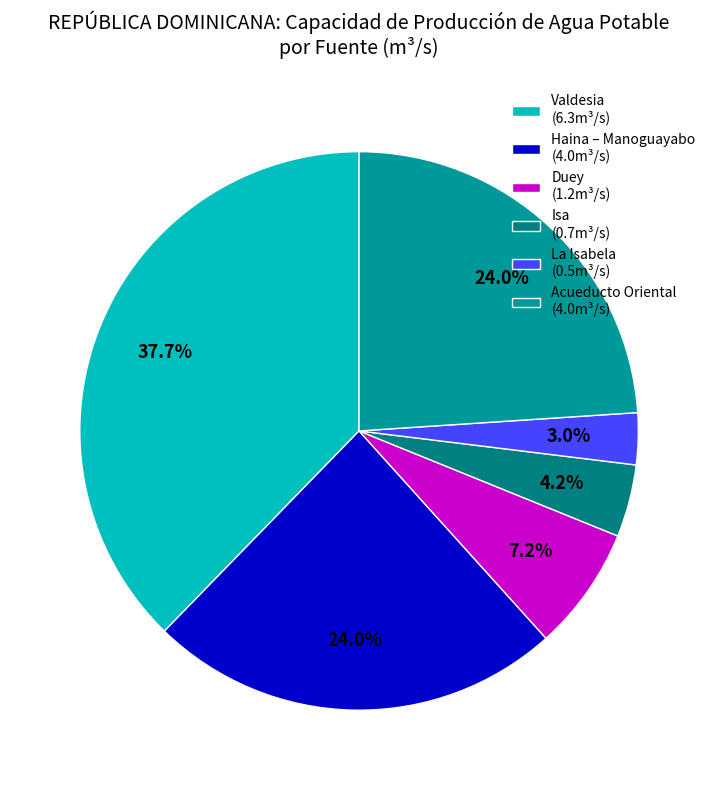

To the nearest percent, what is the combined percentage of Acueducto Oriental and Isa?

28%